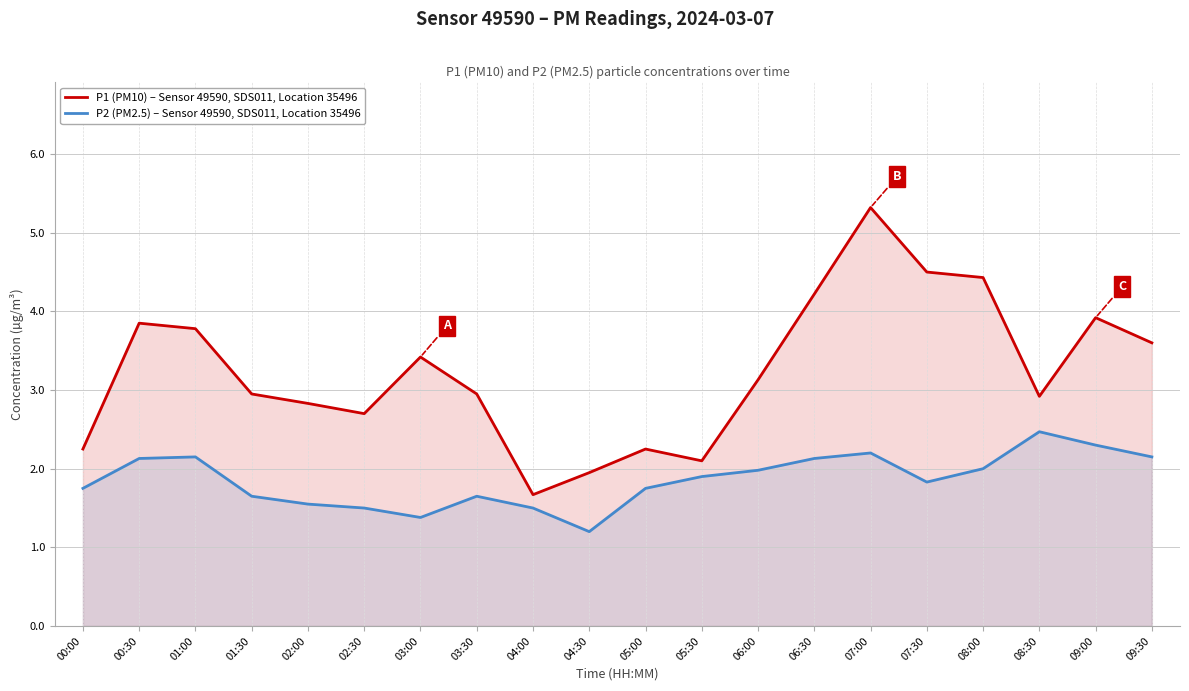

What is the difference between the maximum and minimum values in the P1 (PM10) – Sensor 49590, SDS011, Location 35496 series?

3.7